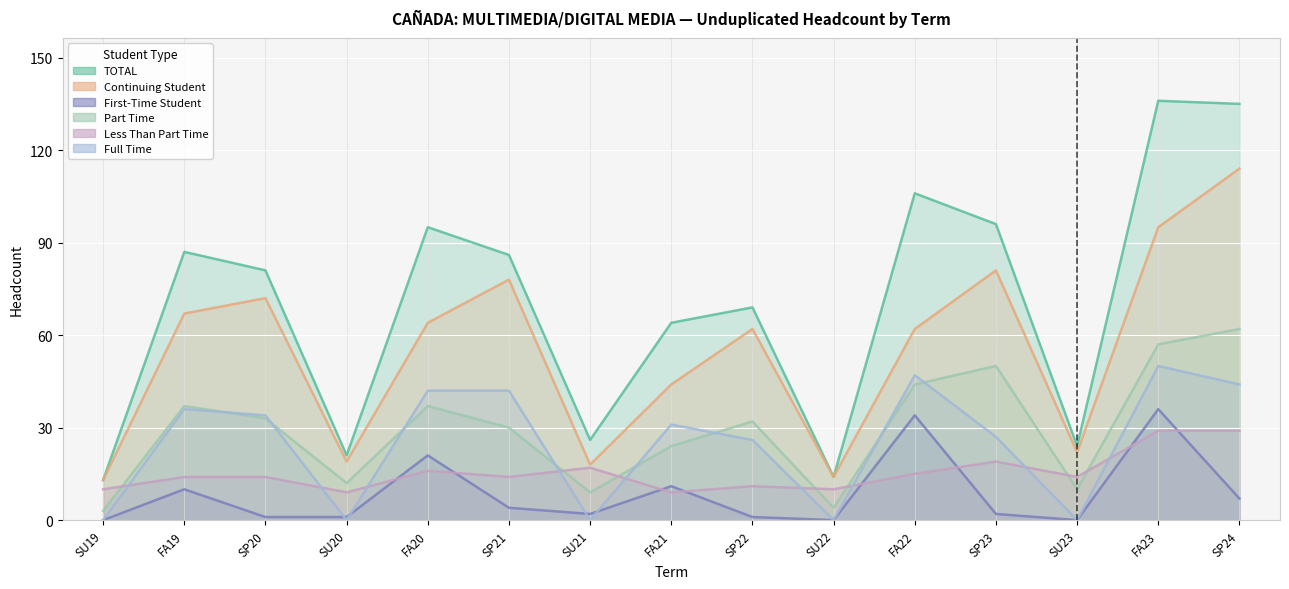

How many interior local peaks does the Continuing Student series have?

4